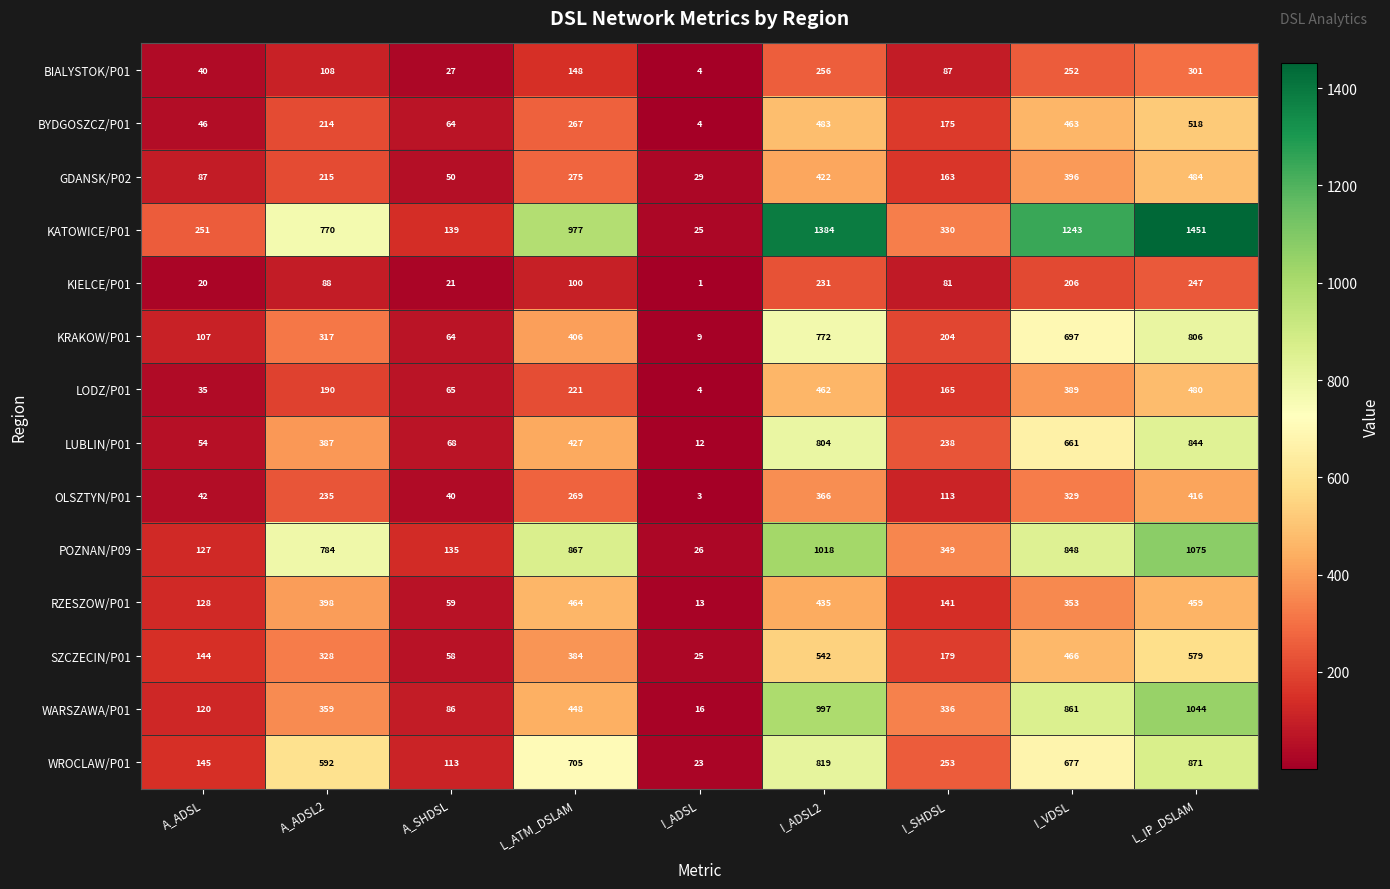

Rank the series by their maximum value, from lowest to highest.

KIELCE/P01, BIALYSTOK/P01, OLSZTYN/P01, RZESZOW/P01, LODZ/P01, GDANSK/P02, BYDGOSZCZ/P01, SZCZECIN/P01, KRAKOW/P01, LUBLIN/P01, WROCLAW/P01, WARSZAWA/P01, POZNAN/P09, KATOWICE/P01